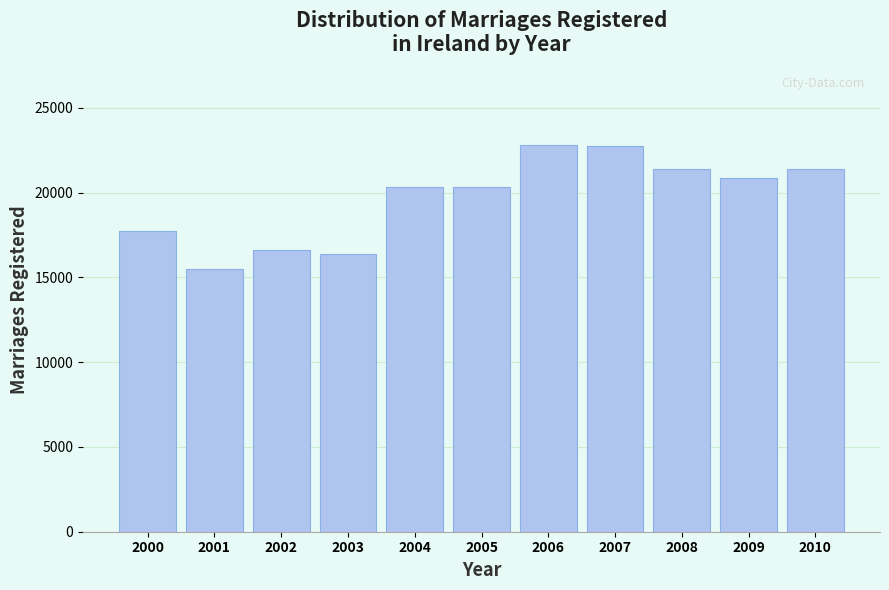

What is the average value?

19645